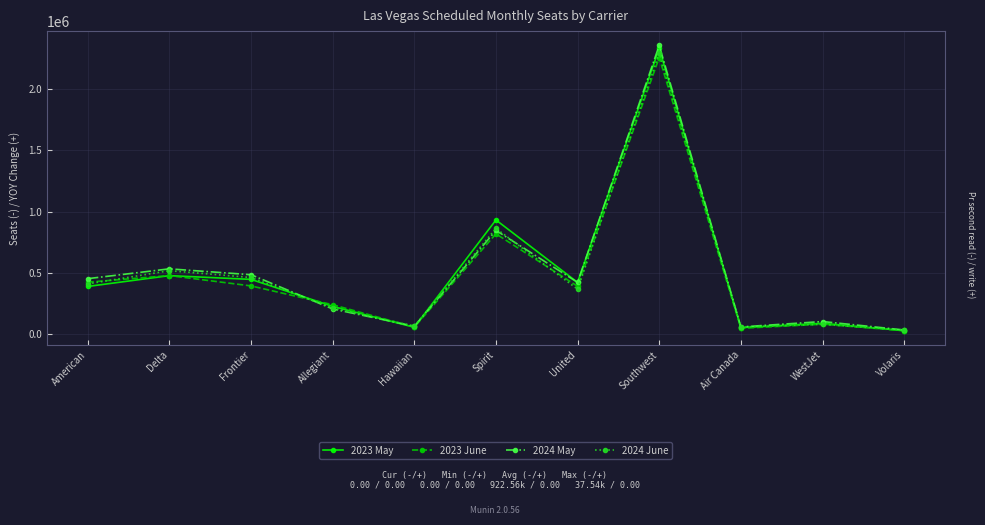

Which series has the widest spread of values?

2024 May